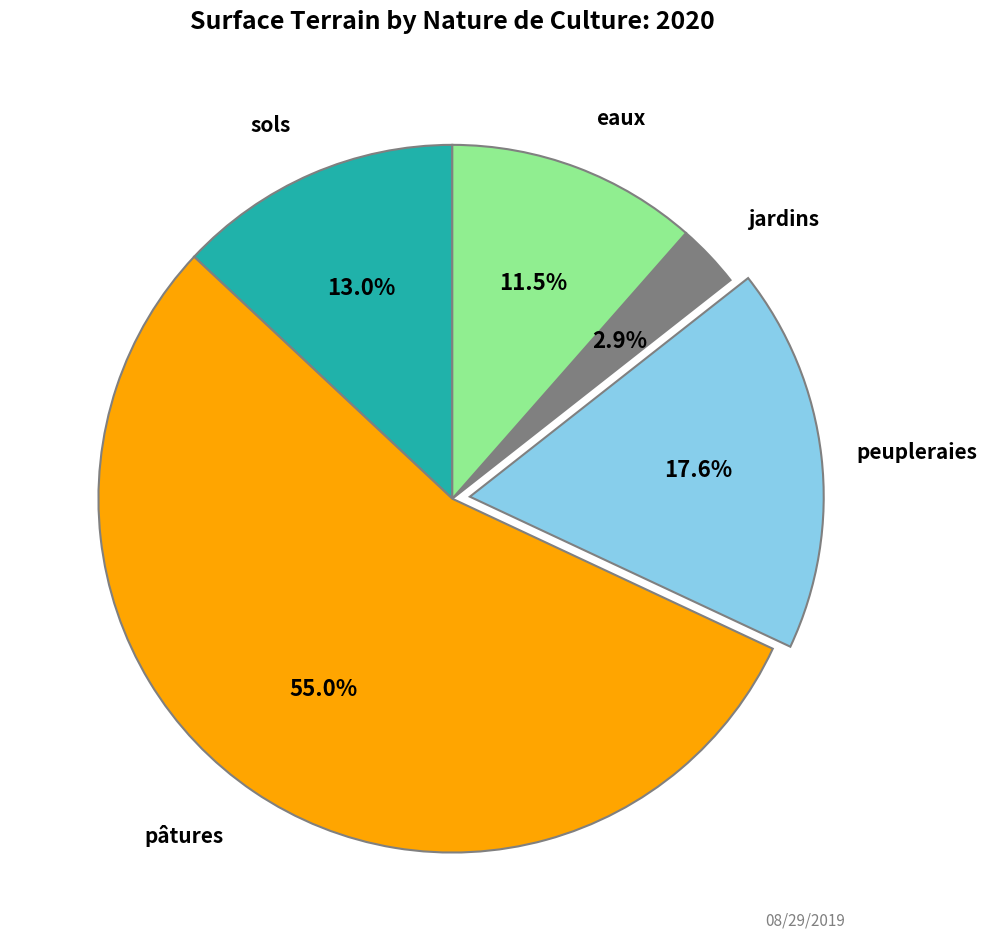

Is it true that peupleraies is 4% of the pie?

False